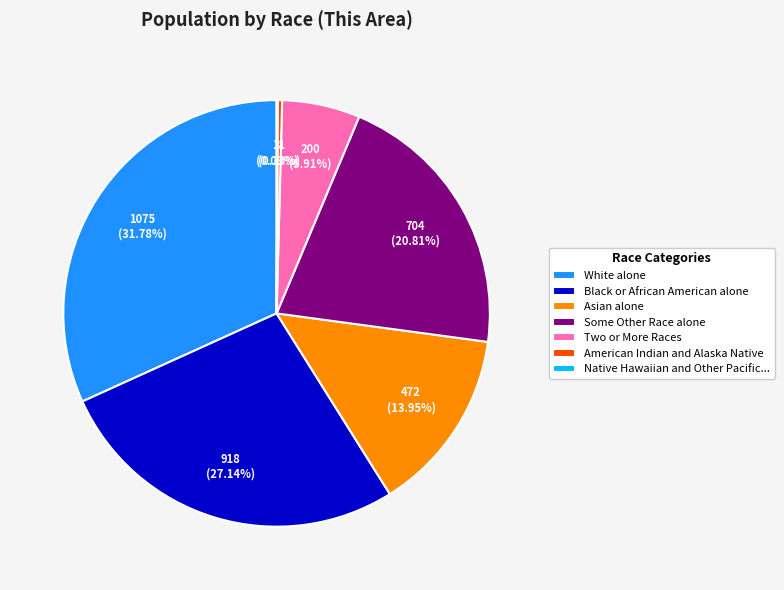

Approximately how many times larger is the value at Black or African American alone compared to Asian alone?

1.9